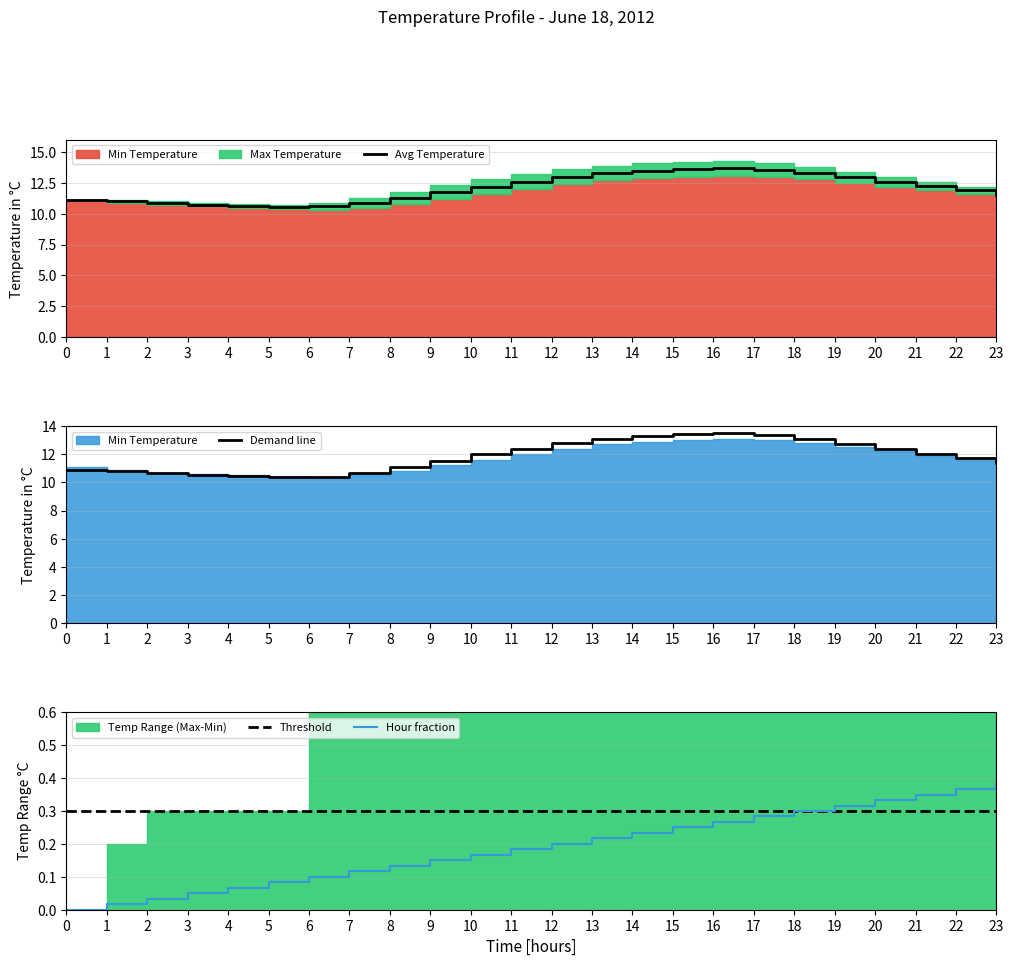

What is the difference between the highest and lowest values at 6?

10.5